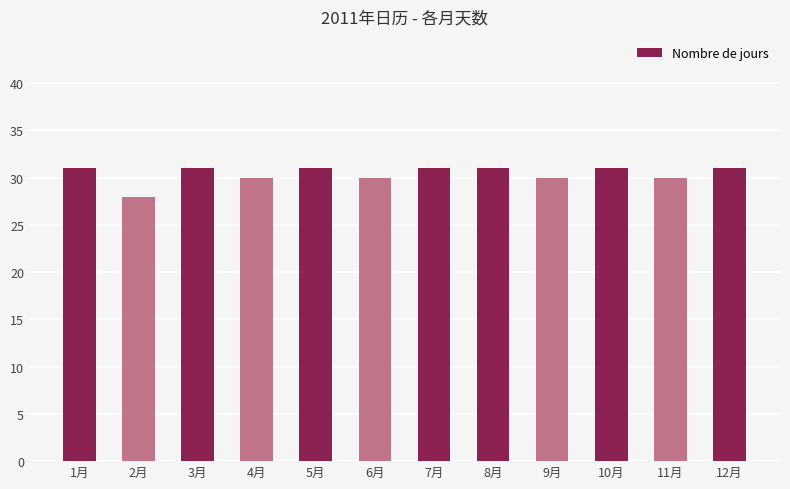

Are the bars horizontal?

No